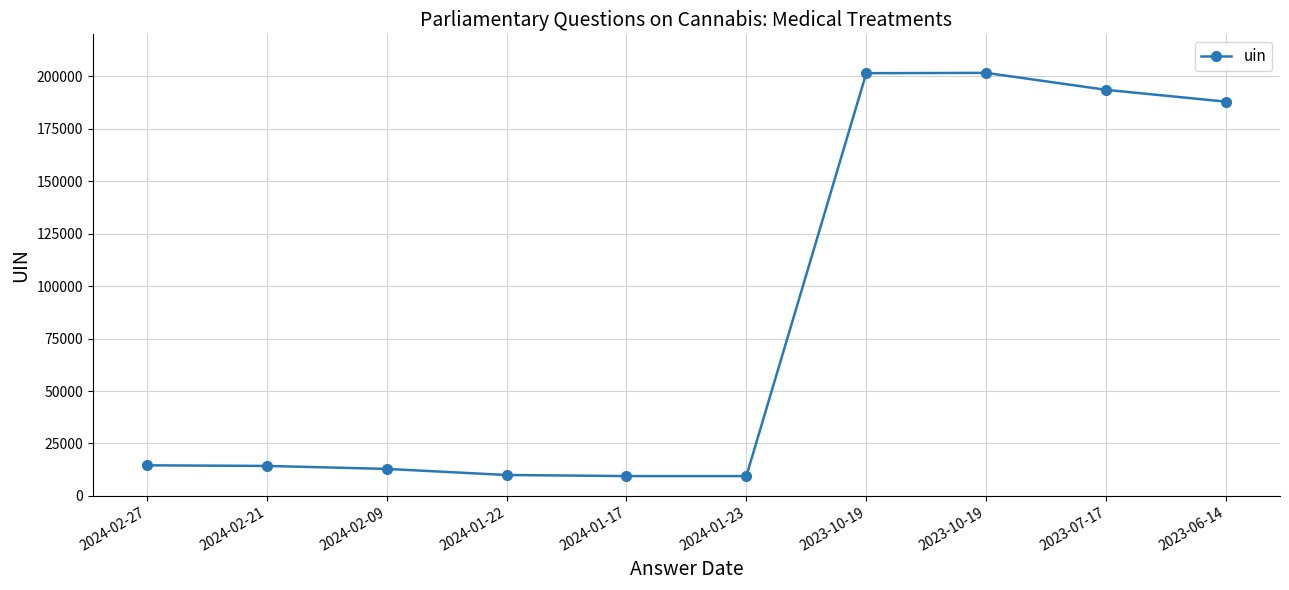

What is the value of the 9th point from the left?

193547